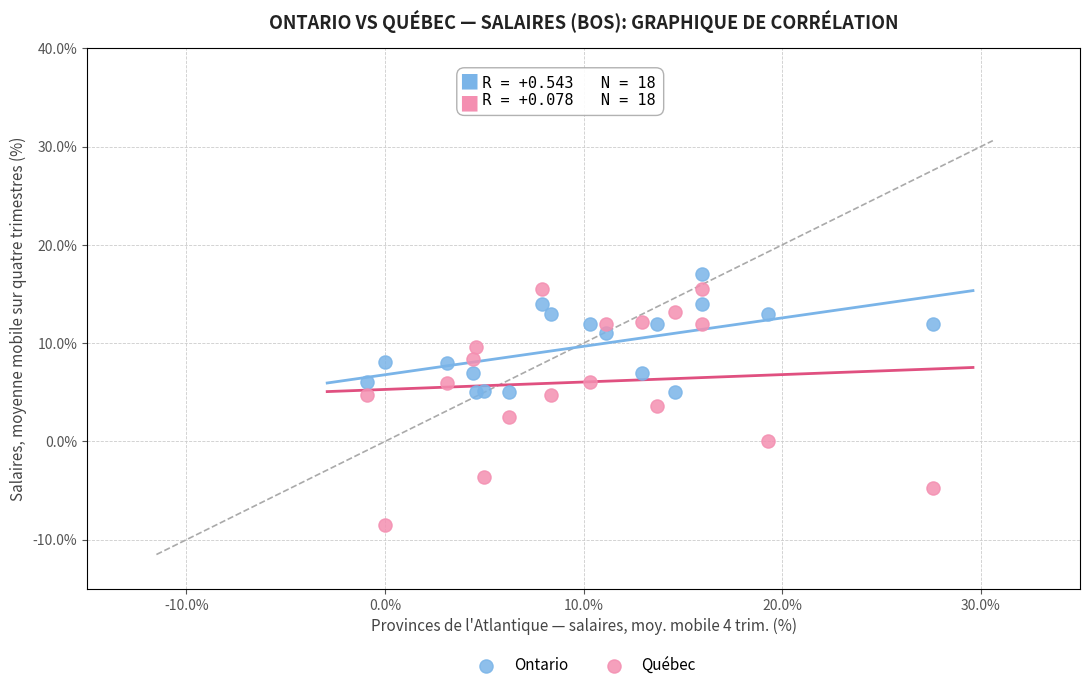

Which series reaches the maximum Y coordinate?

Ontario